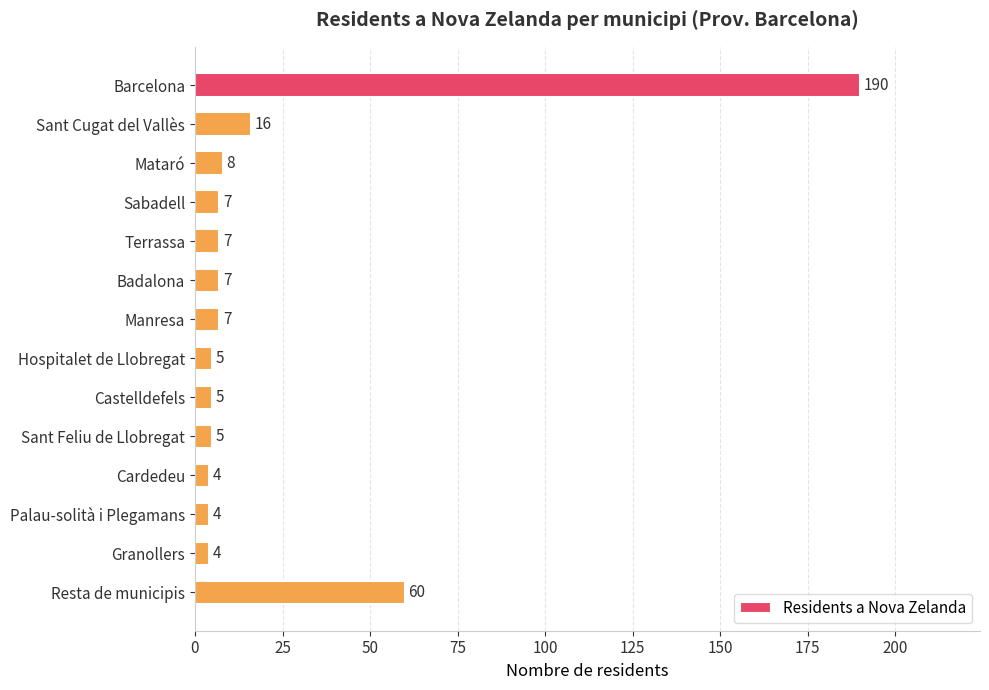

True or false: the data shows 5 at Castelldefels.

True